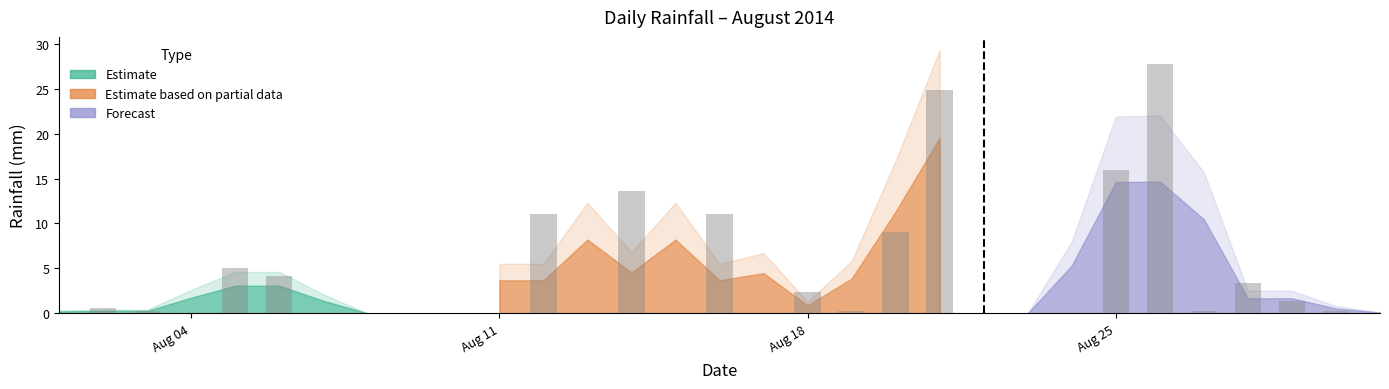

List the labels in order of value, smallest first.

2014-08-01, 2014-08-04, 2014-08-07, 2014-08-08, 2014-08-09, 2014-08-10, 2014-08-11, 2014-08-13, 2014-08-15, 2014-08-17, 2014-08-22, 2014-08-23, 2014-08-24, 2014-08-31, 2014-08-03, 2014-08-19, 2014-08-27, 2014-08-30, 2014-08-02, 2014-08-29, 2014-08-18, 2014-08-28, 2014-08-06, 2014-08-05, 2014-08-20, 2014-08-12, 2014-08-16, 2014-08-14, 2014-08-25, 2014-08-21, 2014-08-26